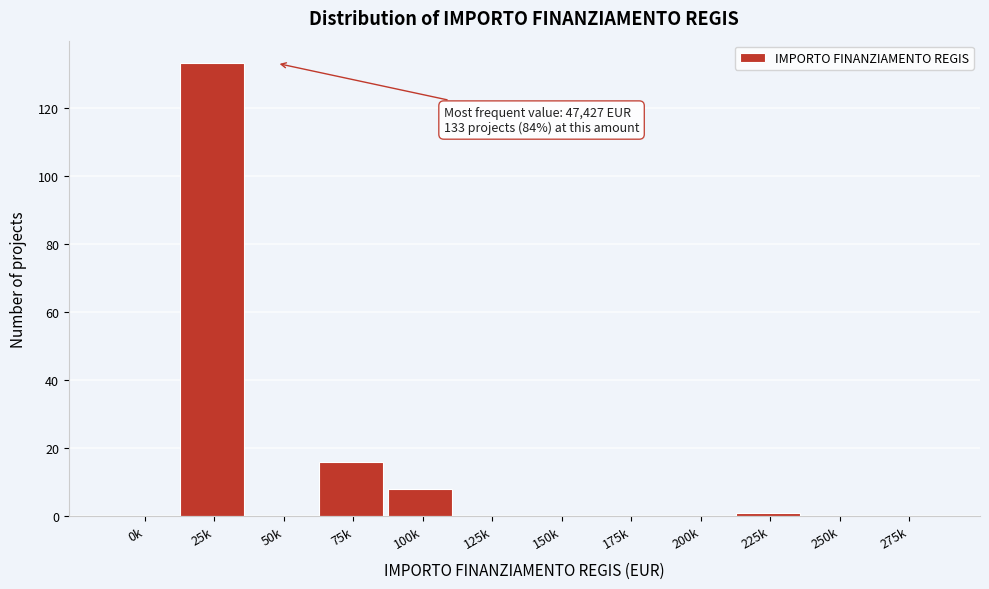

Reading left to right, what are all the values shown in this chart?

0k=0	25k=133	50k=0	75k=16	100k=8	125k=0	150k=0	175k=0	200k=0	225k=1	250k=0	275k=0